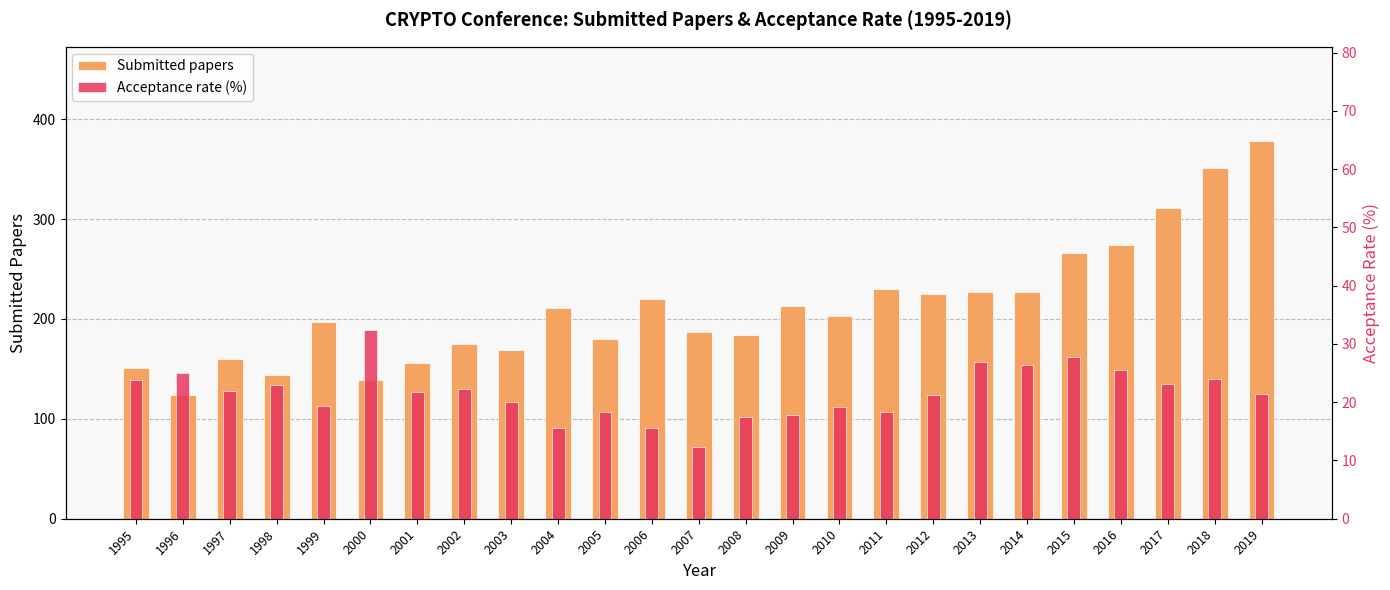

The Submitted papers series shows 139.0 at 2000. True or false?

True